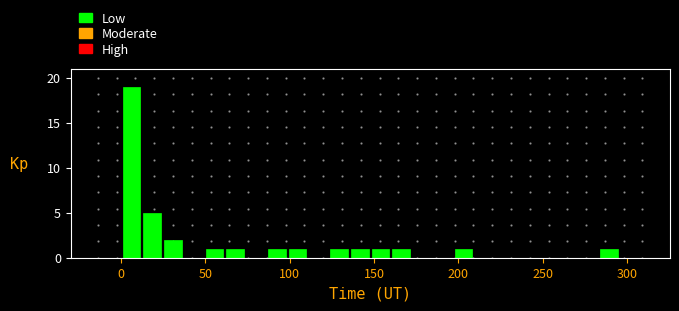

Read against the x-axis, roughly where is the centre of the tallest bar?

5